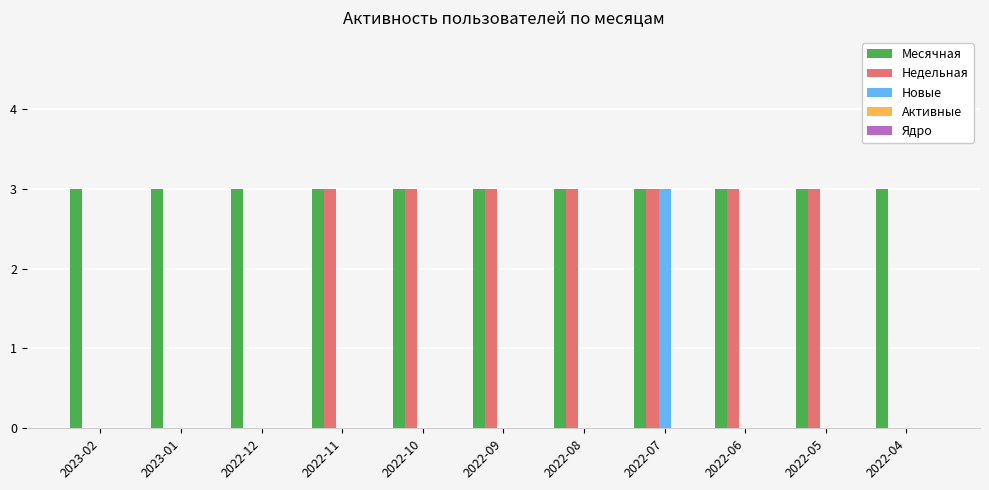

Which series changed the most between 2023-01 and 2022-09?

Недельная